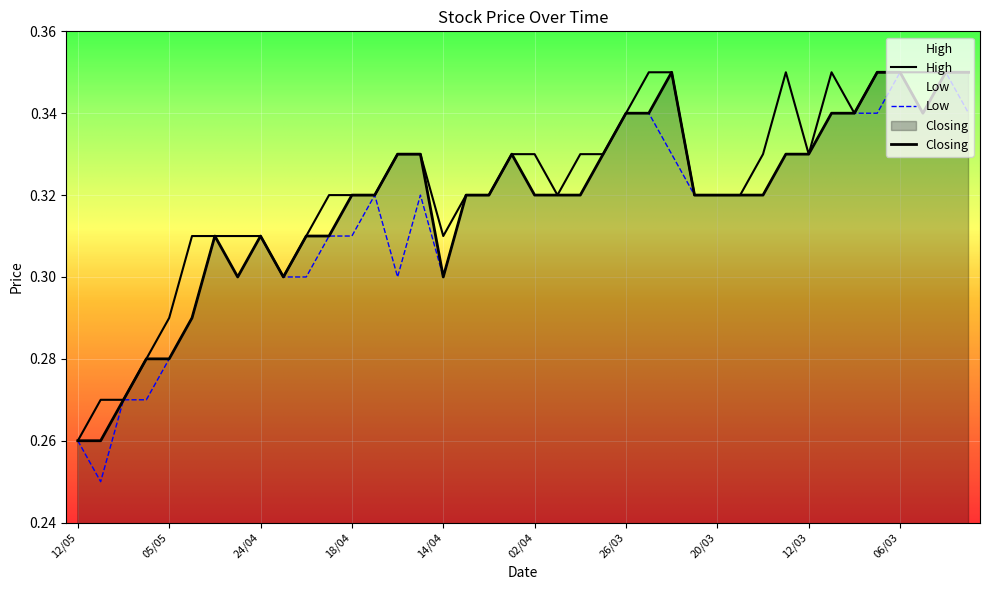

Reading left to right, list all the values displayed in this chart.

High: 12/05=0.3	08/05=0.3	07/05=0.3	06/05=0.3	05/05=0.3	01/05=0.3	30/04=0.3	28/04=0.3	24/04=0.3	23/04=0.3	22/04=0.3	21/04=0.3	18/04=0.3	17/04=0.3	16/04=0.3	15/04=0.3	14/04=0.3	08/04=0.3	07/04=0.3	04/04=0.3	02/04=0.3	01/04=0.3	31/03=0.3	28/03=0.3	26/03=0.3	25/03=0.3	24/03=0.3	21/03=0.3	20/03=0.3	19/03=0.3	18/03=0.3	13/03=0.3	12/03=0.3	11/03=0.3	10/03=0.3	07/03=0.3	06/03=0.3	05/03=0.3	04/03=0.3	03/03=0.3
Low: 12/05=0.3	08/05=0.2	07/05=0.3	06/05=0.3	05/05=0.3	01/05=0.3	30/04=0.3	28/04=0.3	24/04=0.3	23/04=0.3	22/04=0.3	21/04=0.3	18/04=0.3	17/04=0.3	16/04=0.3	15/04=0.3	14/04=0.3	08/04=0.3	07/04=0.3	04/04=0.3	02/04=0.3	01/04=0.3	31/03=0.3	28/03=0.3	26/03=0.3	25/03=0.3	24/03=0.3	21/03=0.3	20/03=0.3	19/03=0.3	18/03=0.3	13/03=0.3	12/03=0.3	11/03=0.3	10/03=0.3	07/03=0.3	06/03=0.3	05/03=0.3	04/03=0.3	03/03=0.3
Closing: 12/05=0.3	08/05=0.3	07/05=0.3	06/05=0.3	05/05=0.3	01/05=0.3	30/04=0.3	28/04=0.3	24/04=0.3	23/04=0.3	22/04=0.3	21/04=0.3	18/04=0.3	17/04=0.3	16/04=0.3	15/04=0.3	14/04=0.3	08/04=0.3	07/04=0.3	04/04=0.3	02/04=0.3	01/04=0.3	31/03=0.3	28/03=0.3	26/03=0.3	25/03=0.3	24/03=0.3	21/03=0.3	20/03=0.3	19/03=0.3	18/03=0.3	13/03=0.3	12/03=0.3	11/03=0.3	10/03=0.3	07/03=0.3	06/03=0.3	05/03=0.3	04/03=0.3	03/03=0.3